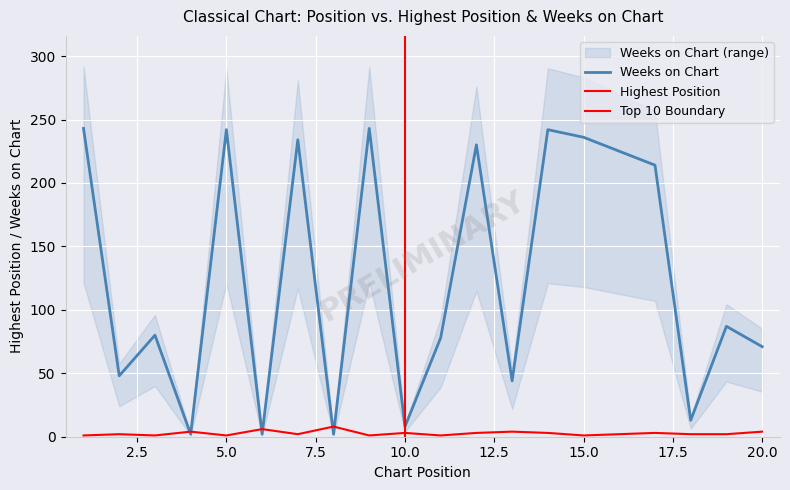

Reading left to right, extract all data points from this chart.

Posicion mas alta: 1=1	2=2	3=1	4=4	5=1	6=6	7=2	8=8	9=1	10=3	11=1	12=3	13=4	14=3	15=1	17=3	18=2	19=2	20=4
Weeks on Chart: 1=243	2=48	3=80	4=2	5=242	6=2	7=234	8=2	9=243	10=8	11=78	12=230	13=44	14=242	15=236	17=214	18=13	19=87	20=71